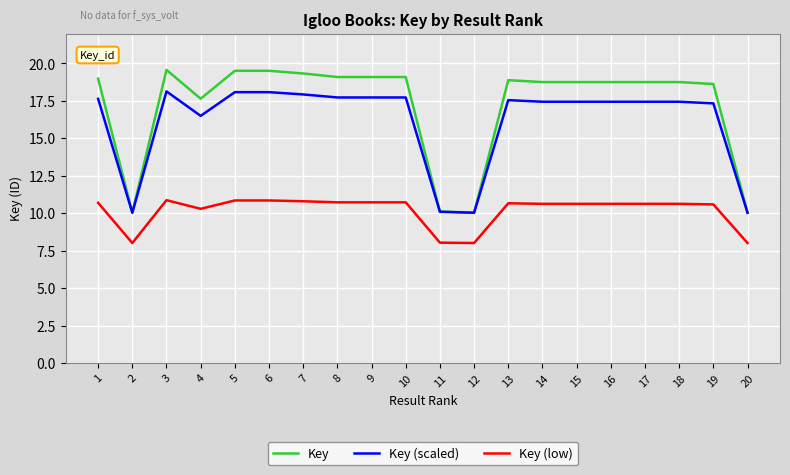

At how many categories does at least one series exceed 13?

16